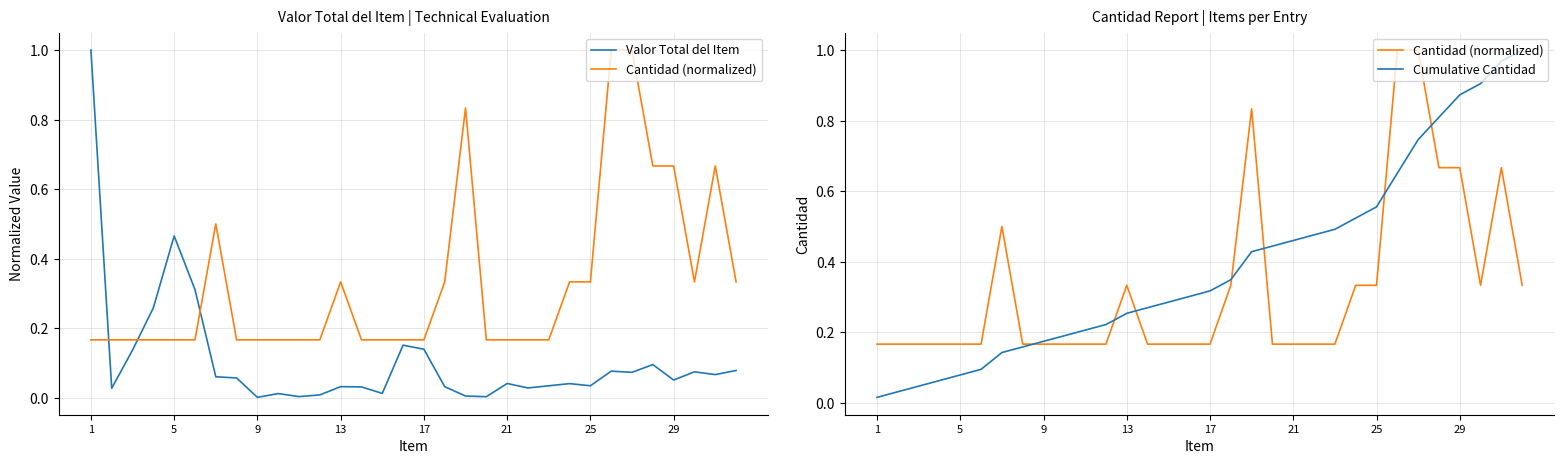

How many lines are shown in the chart?

3